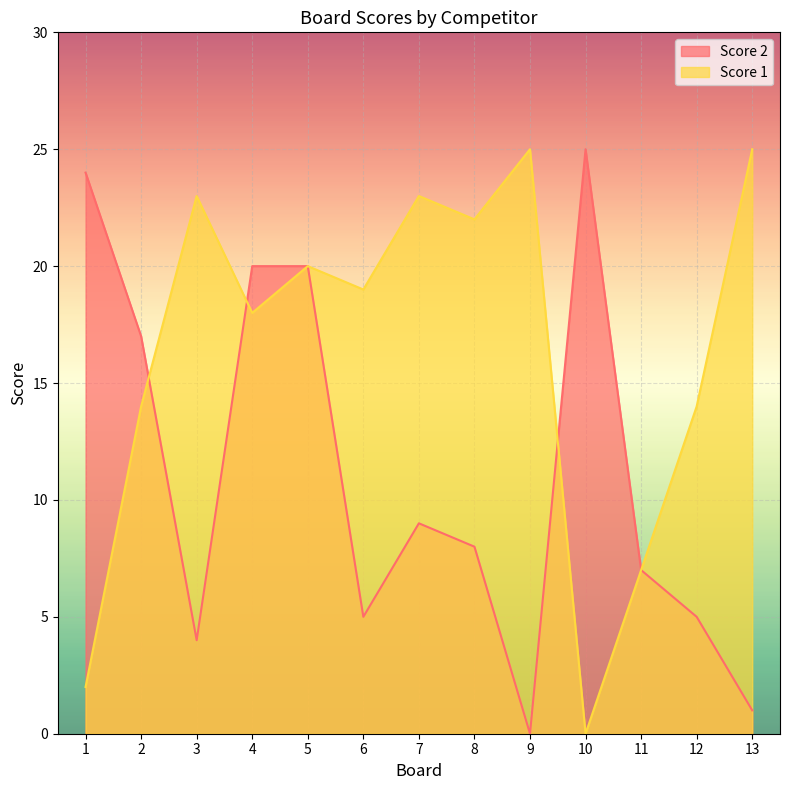

What is the difference between the maximum and minimum values in the Score 2 series?

25